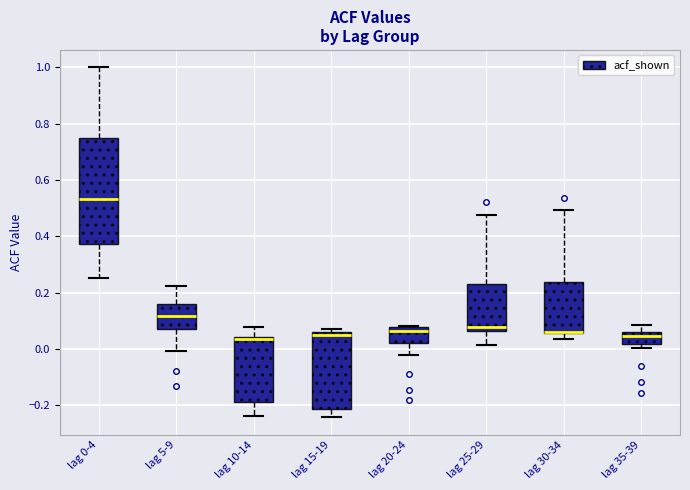

Reading left to right, read every box against the y-axis: the position of its median line, the range the box covers, and the ends of its whiskers. The values are not printed on the chart, so give them approximately, as read against the axis.

lag 0-4: median 0.54, box 0.38 to 0.74, whiskers 0.26 to 1.00
lag 5-9: median 0.12, box 0.06 to 0.16, whiskers 0.00 to 0.22
lag 10-14: median 0.04 (just below the box's upper edge), box -0.18 to 0.04, whiskers -0.24 to 0.08
lag 15-19: median 0.06 (just below the box's upper edge), box -0.22 to 0.06, whiskers -0.24 to 0.08
lag 20-24: median 0.06, box 0.02 to 0.08, whiskers -0.02 to 0.08
lag 25-29: median 0.08, box 0.06 to 0.24, whiskers 0.02 to 0.48
lag 30-34: median 0.06, box 0.06 to 0.24, whiskers 0.04 to 0.50
lag 35-39: median 0.04, box 0.02 to 0.06, whiskers 0.00 to 0.08